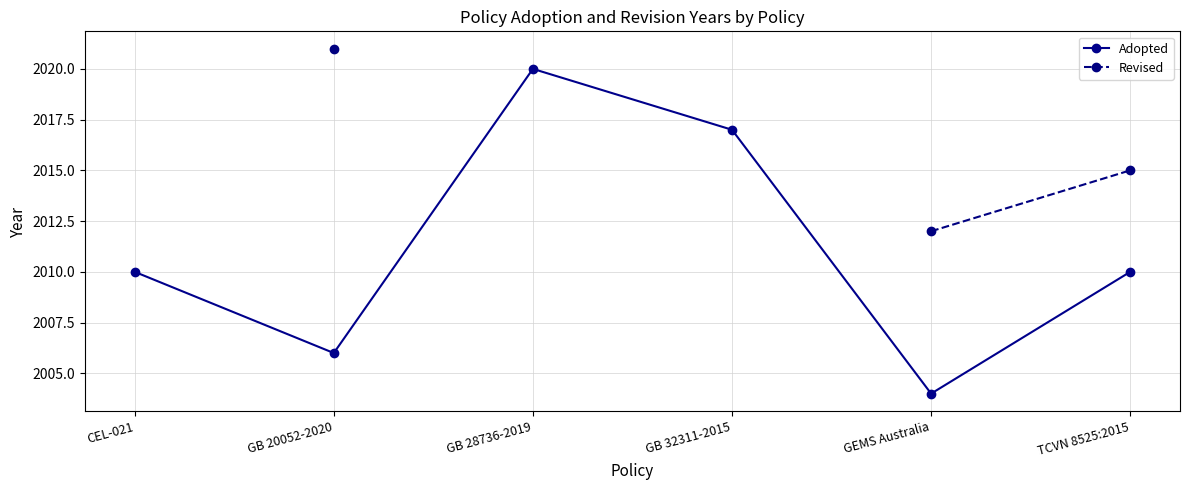

Between GB 32311-2015 and CEL-021, which is larger?

GB 32311-2015